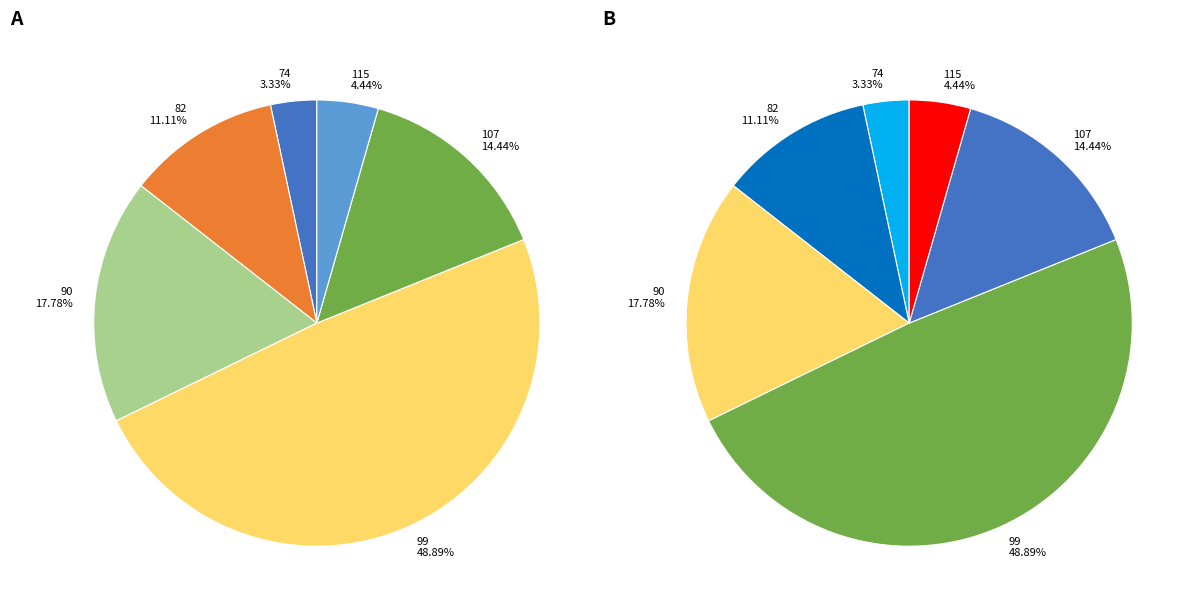

How many segments does this pie chart have?

12